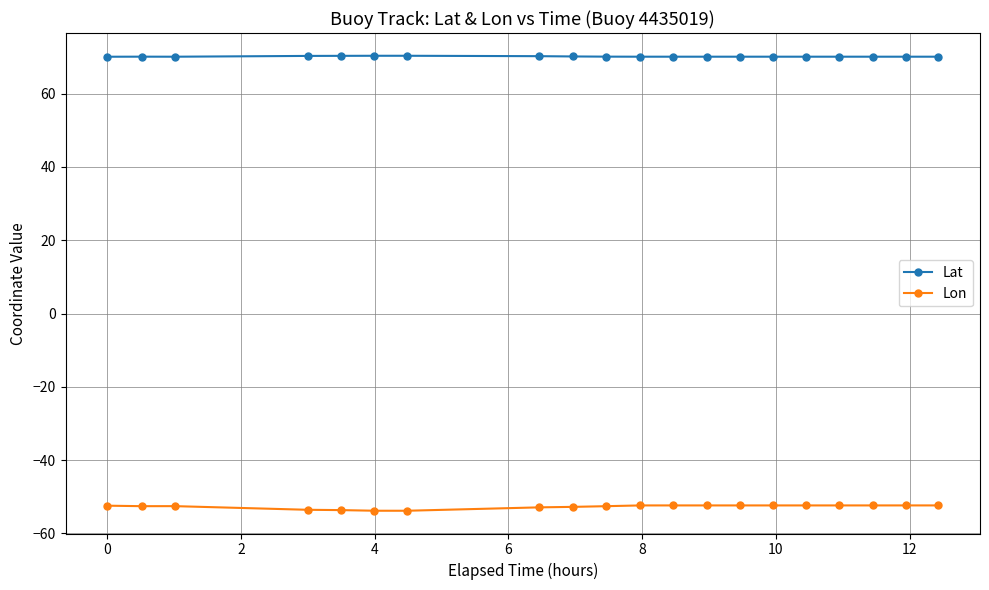

What is the value of the Lon point at the 4th from the left?

-53.6